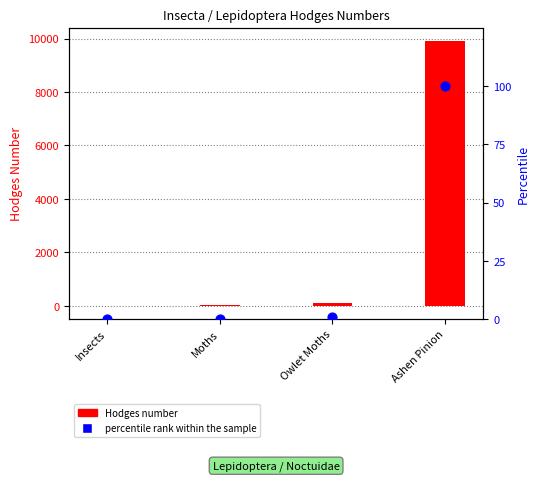

At which category is the sum across all series the highest?

Ashen Pinion